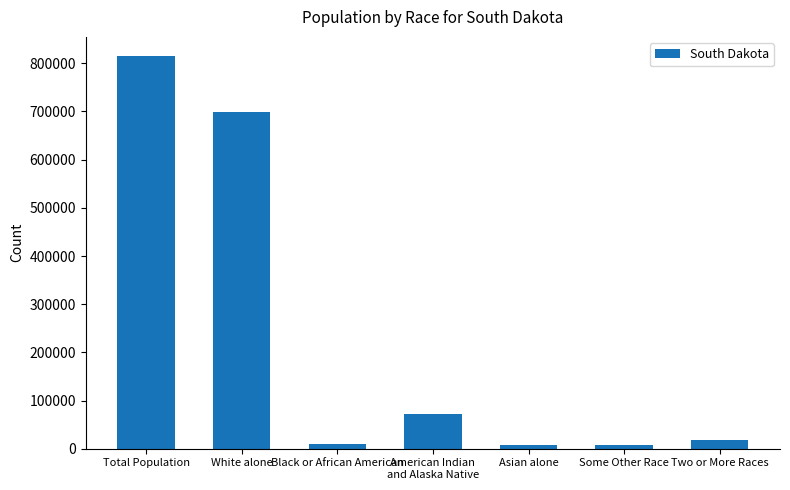

Is it true that the value at Black or African American is 10207?

True